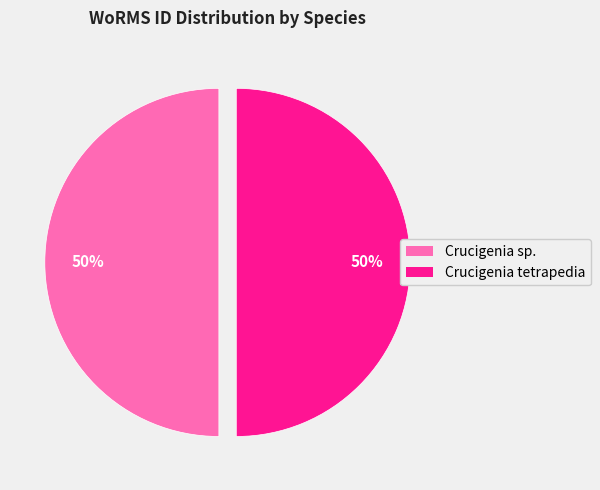

The Crucigenia tetrapedia slice represents 50% of the pie. True or false?

True